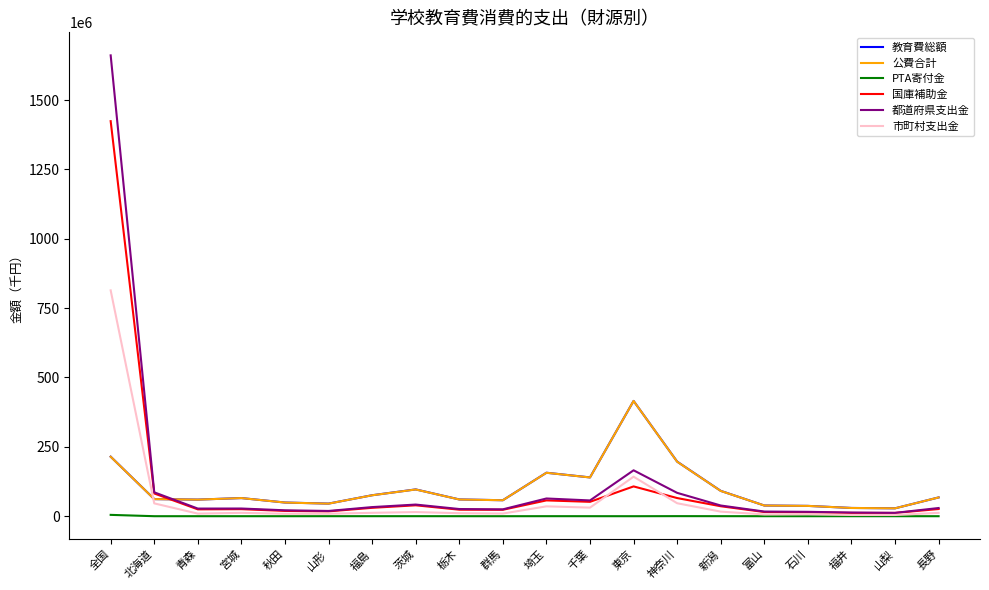

Which series has the widest spread of values?

都道府県支出金